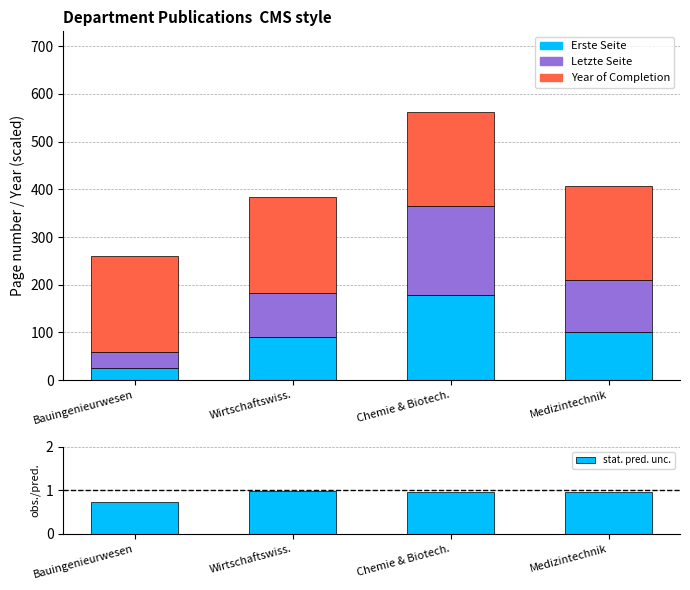

What is the maximum value for Year of Completion?

200.7